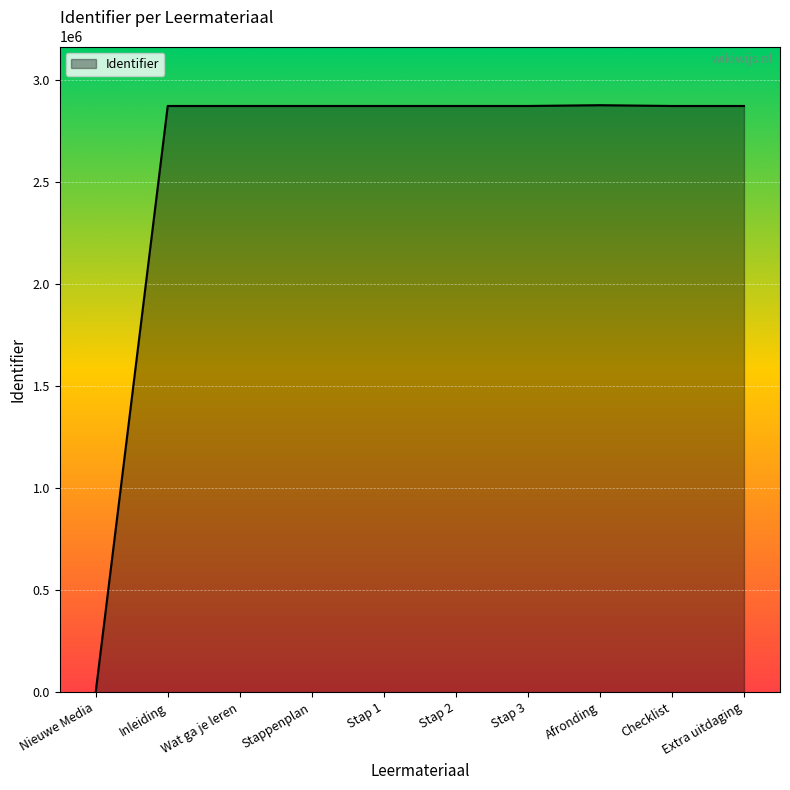

What is the difference between the maximum and minimum values?

2876041